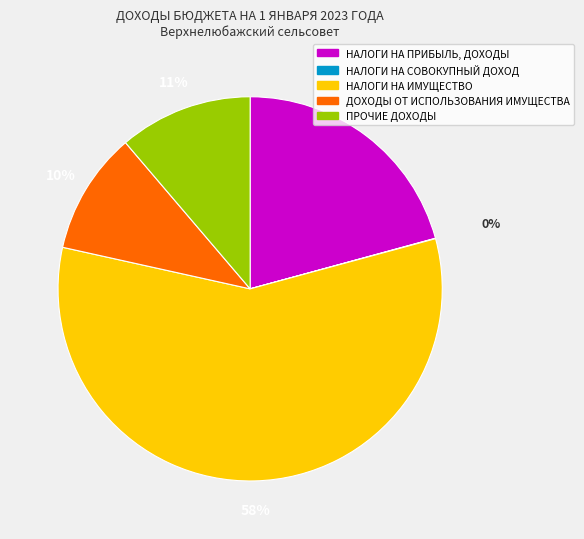

Which category has the biggest portion of the pie?

НАЛОГИ НА ИМУЩЕСТВО